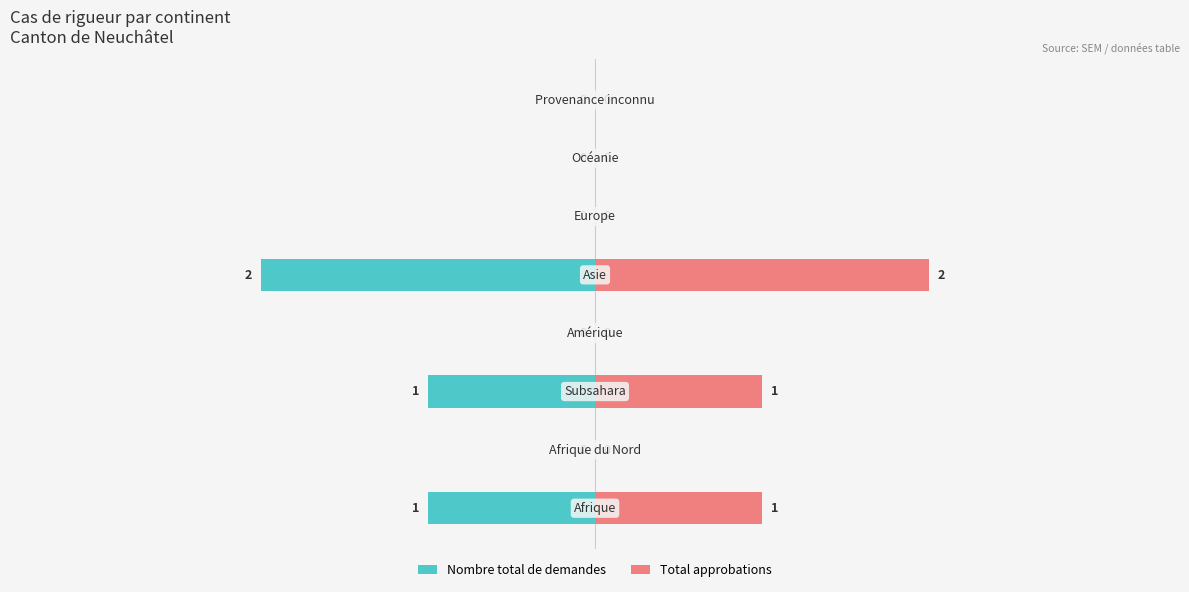

Reading left to right, list all the values displayed in this chart.

Nombre total de demandes: -1	0	-1	0	-2	0	0	0
Total approbations: 1	0	1	0	2	0	0	0